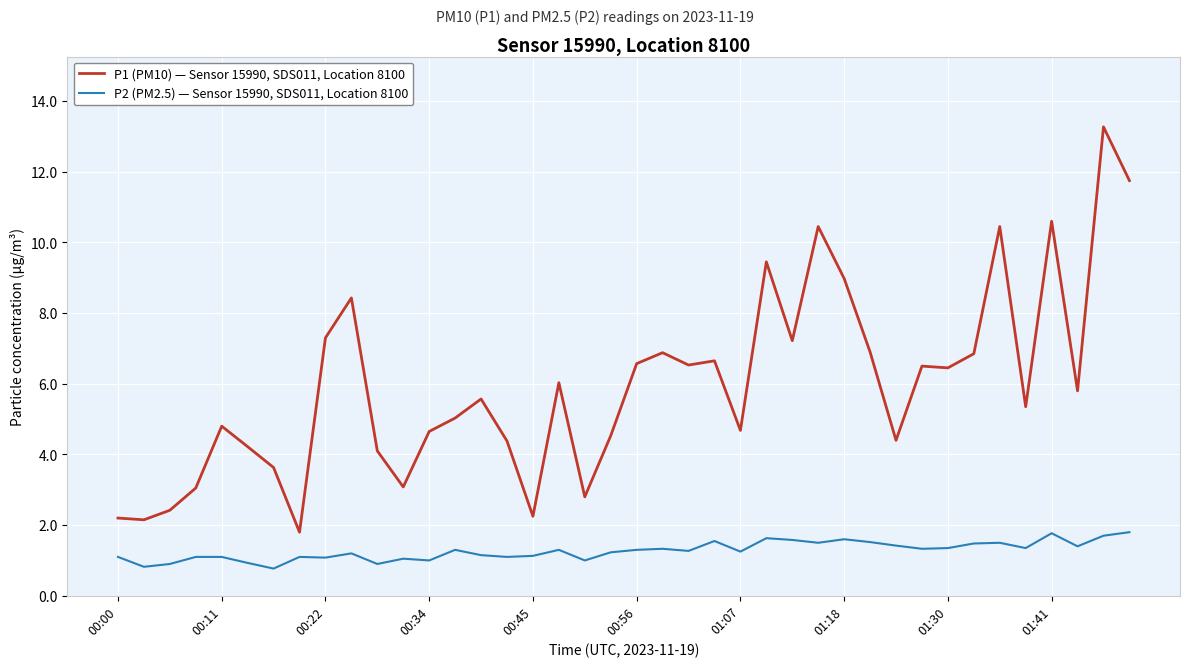

Which series has the largest total across all categories?

P1 (PM10) — Sensor 15990, SDS011, Location 8100